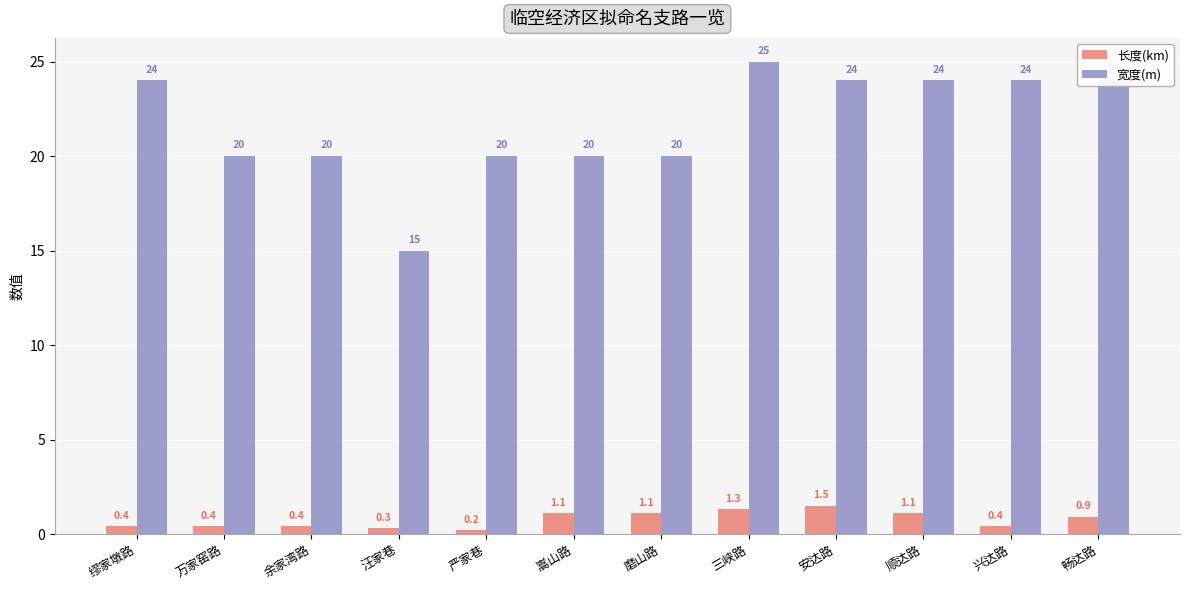

Between 磨山路 and 兴达路, which series saw the biggest shift?

宽度(m)